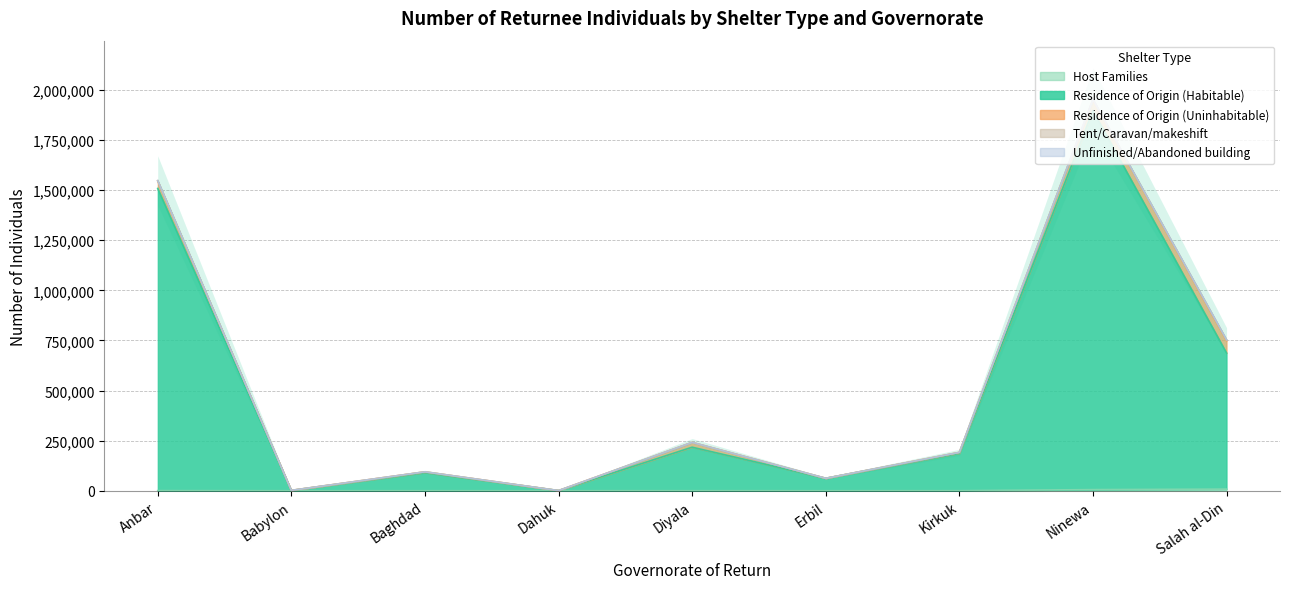

At how many categories does at least one series exceed 876193?

2